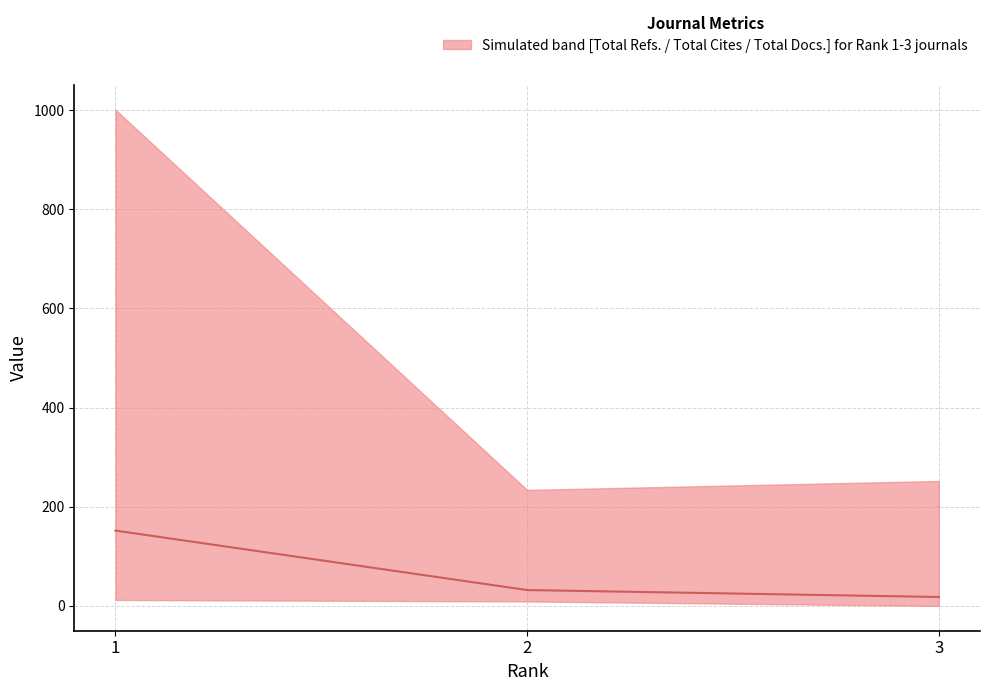

The chart shows a value of 32 at 2. True or false?

True